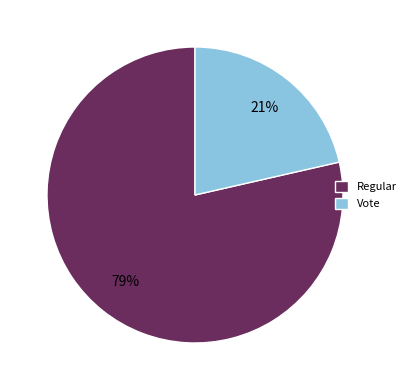

Combined, do Vote and Regular account for over 50%?

Yes